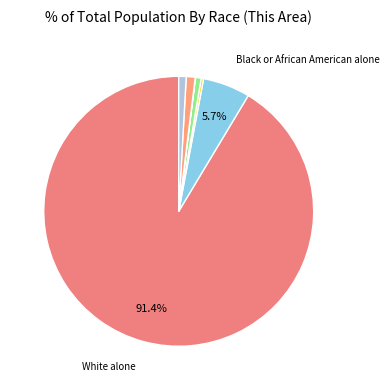

Which category has the biggest portion of the pie?

White alone